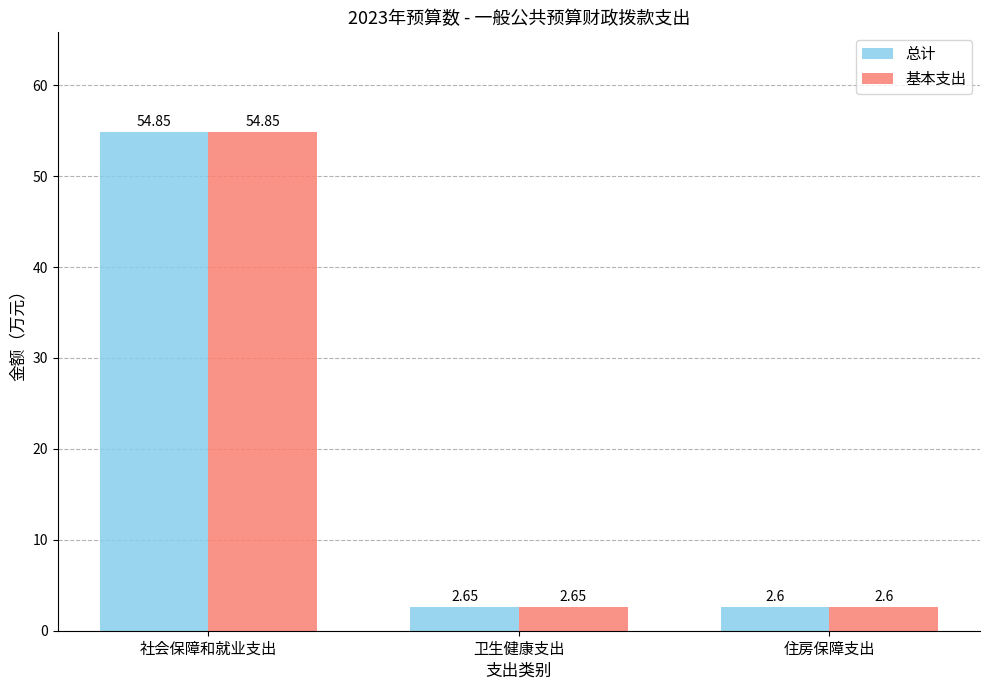

At which category is the sum across all series the highest?

社会保障和就业支出